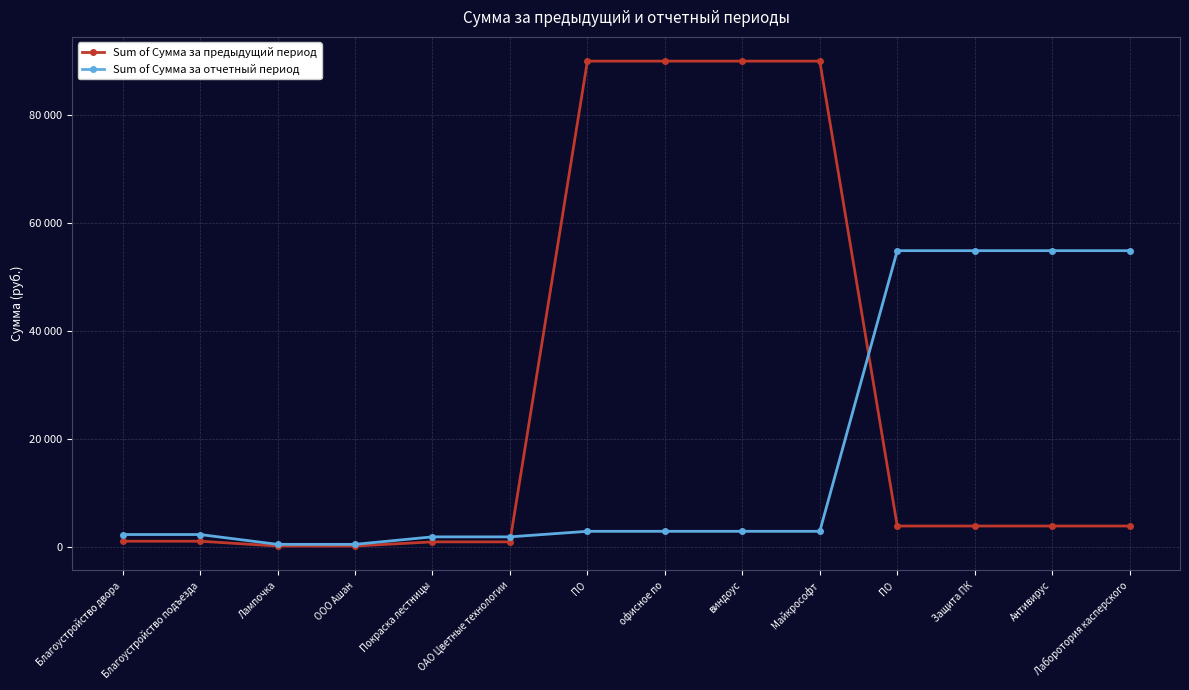

Is this an area chart (filled region under the line)?

No